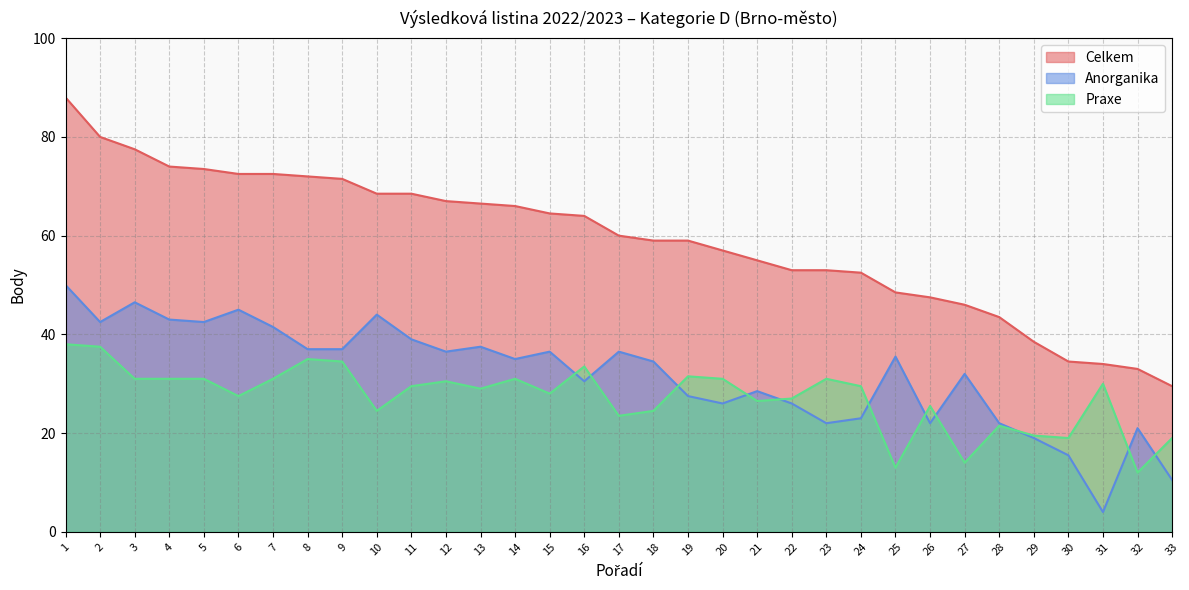

Which series has the largest total across all categories?

Celkem